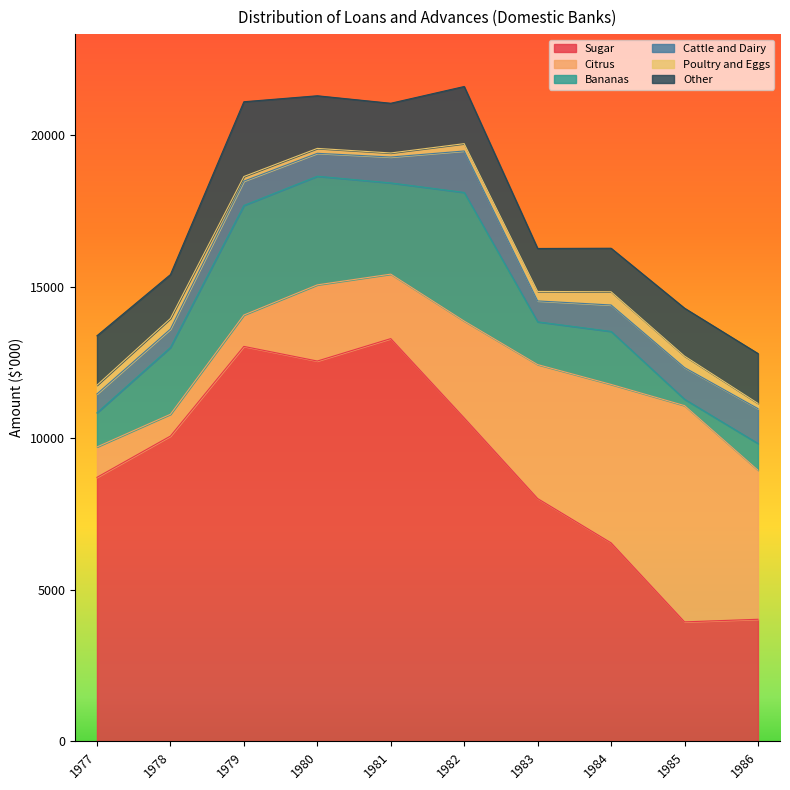

True or false: Other and Cattle and Dairy cross at least once.

False